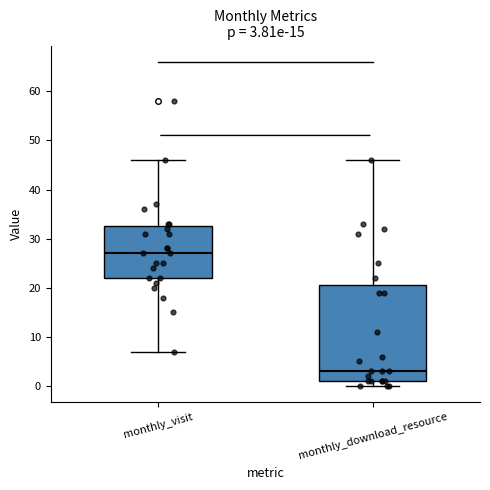

Comparing the boxes themselves (not the whiskers), which one is the tallest?

monthly_download_resource